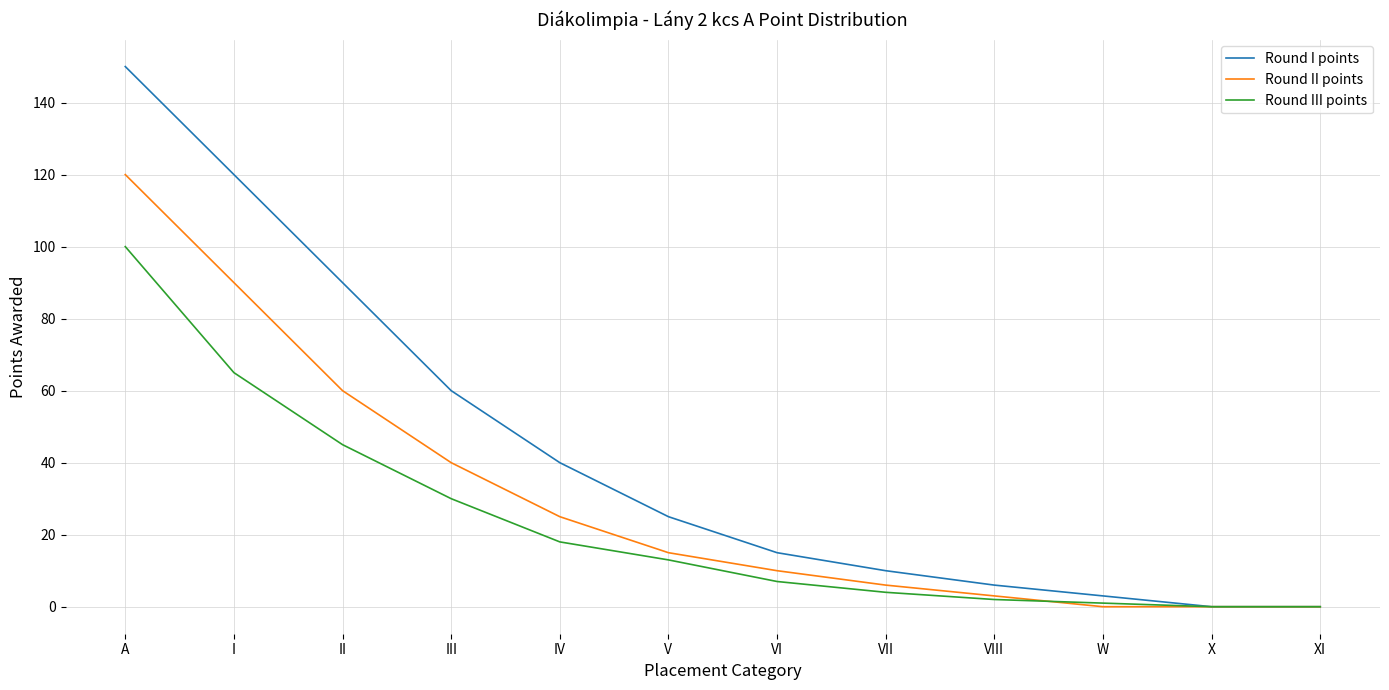

Reading left to right, extract all data points from this chart.

Round I points: 150	120	90	60	40	25	15	10	6	3	0	0
Round II points: 120	90	60	40	25	15	10	6	3	0	0	0
Round III points: 100	65	45	30	18	13	7	4	2	1	0	0